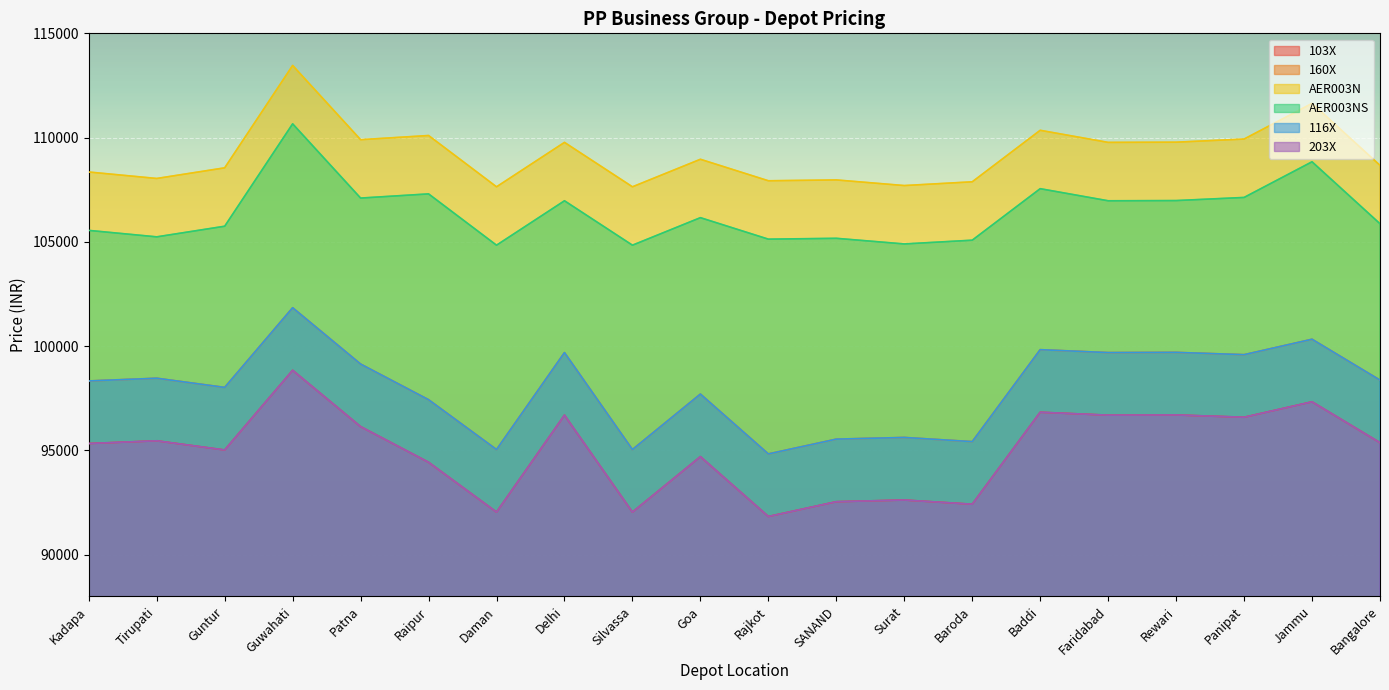

What is the highest value of the 203X series?

98840